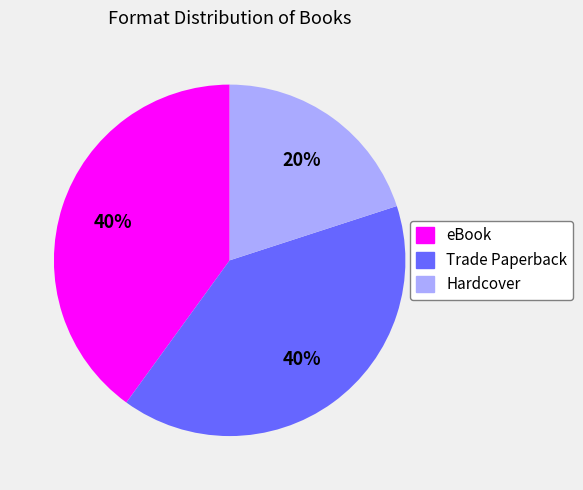

To the nearest percent, what is the combined percentage of Hardcover and Trade Paperback?

60%